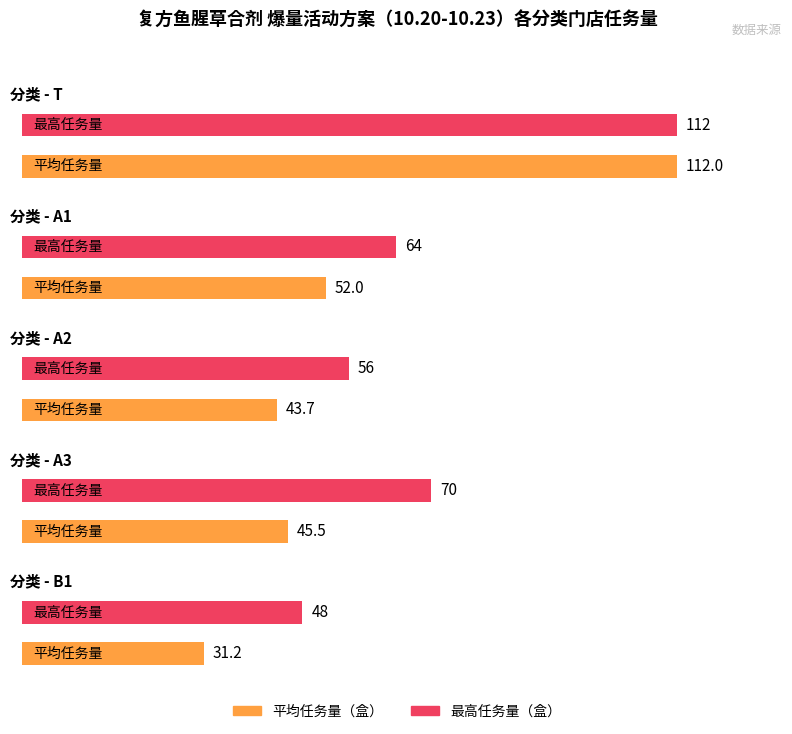

What is the approximate value of 最高任务量 at B1?

48.0